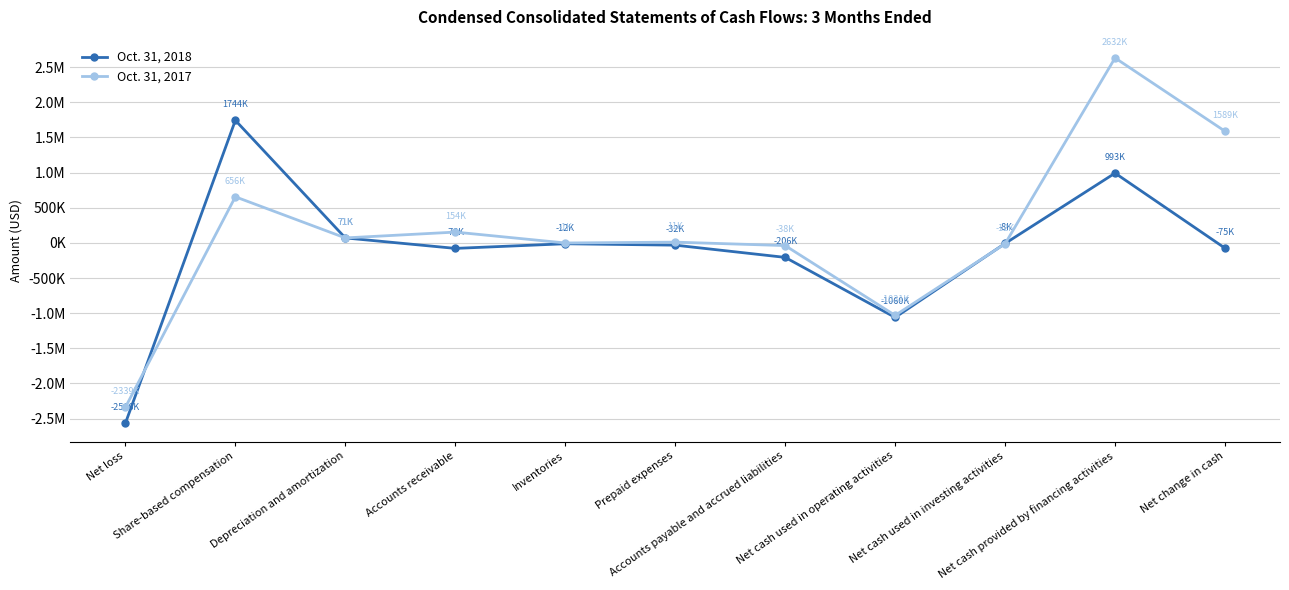

What is the average value of the Oct. 31, 2018 series?

-111727